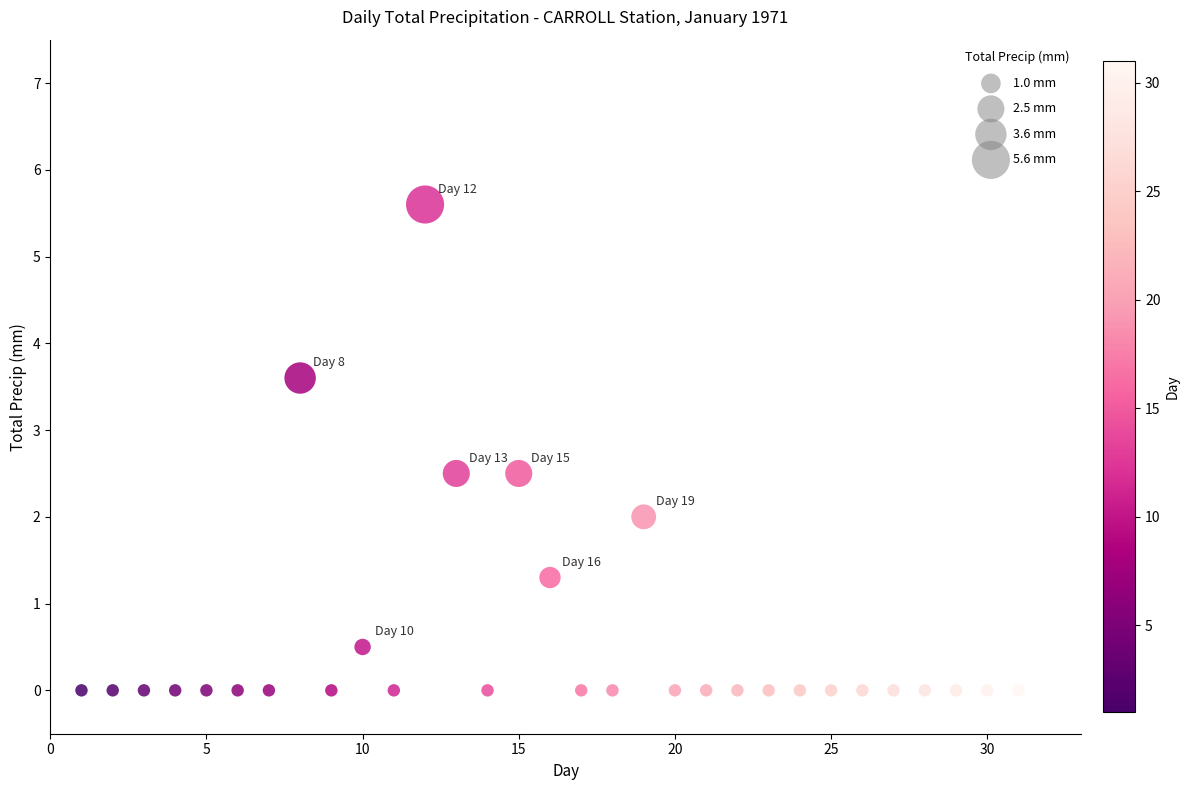

What is the range of X values (max minus min)?

30.0